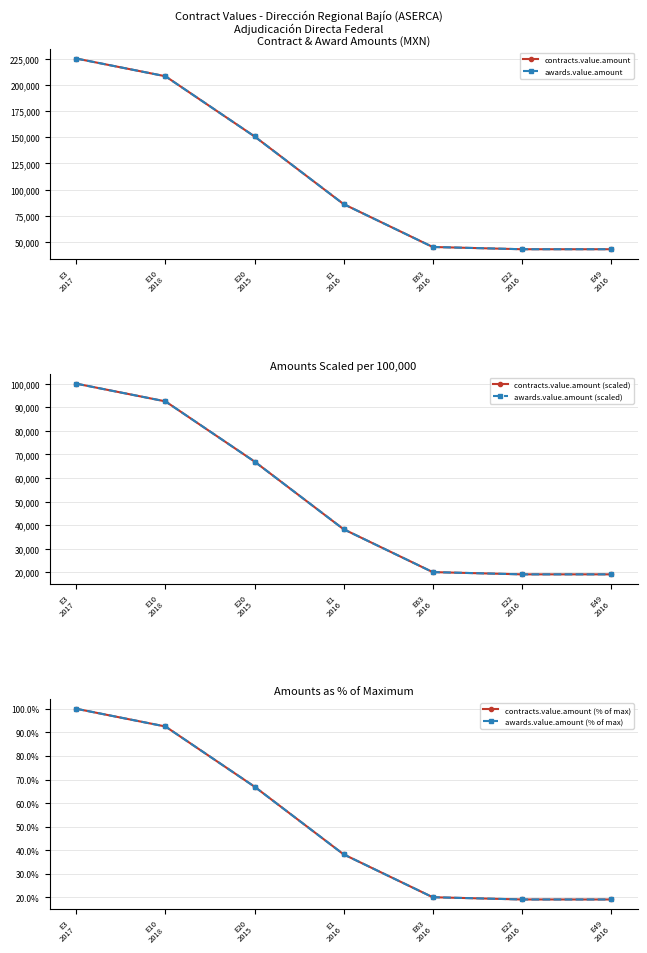

True or false: awards.value.amount (scaled) has a value of 100000.0 at E3
2017.

True